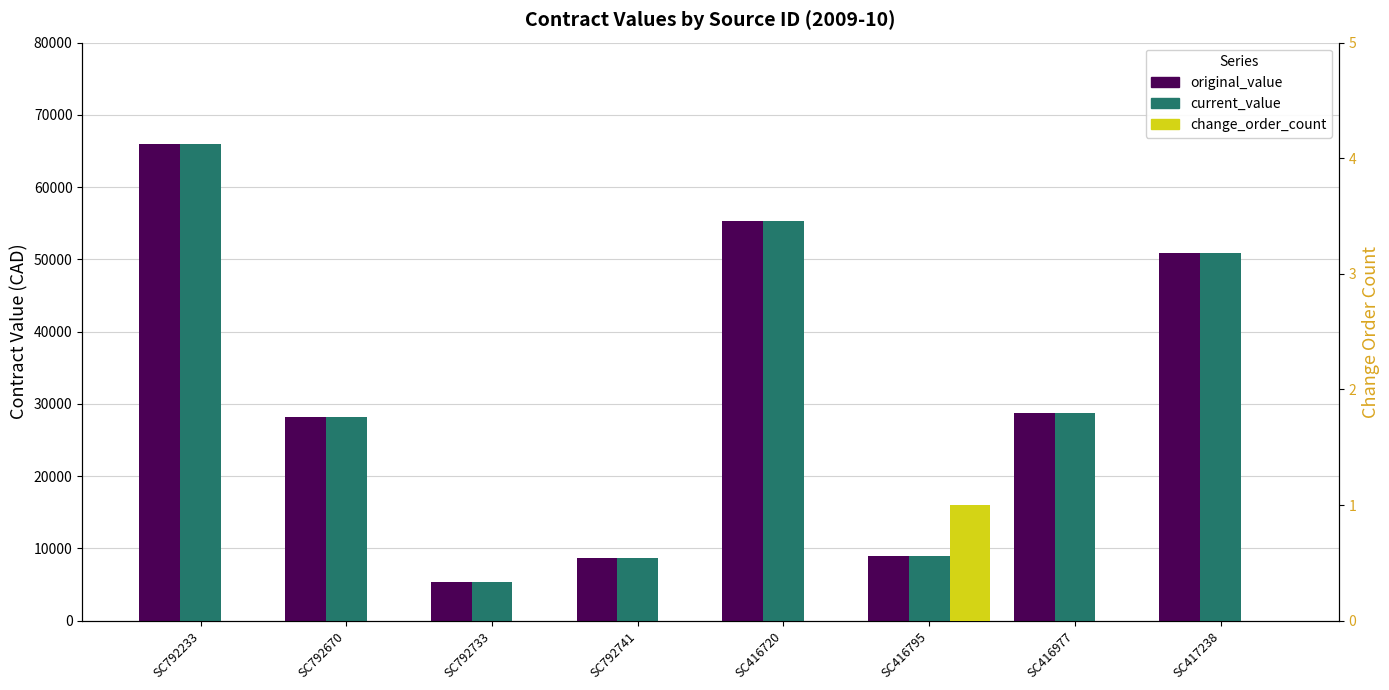

Which series changed the most between SC792733 and SC416795?

original_value